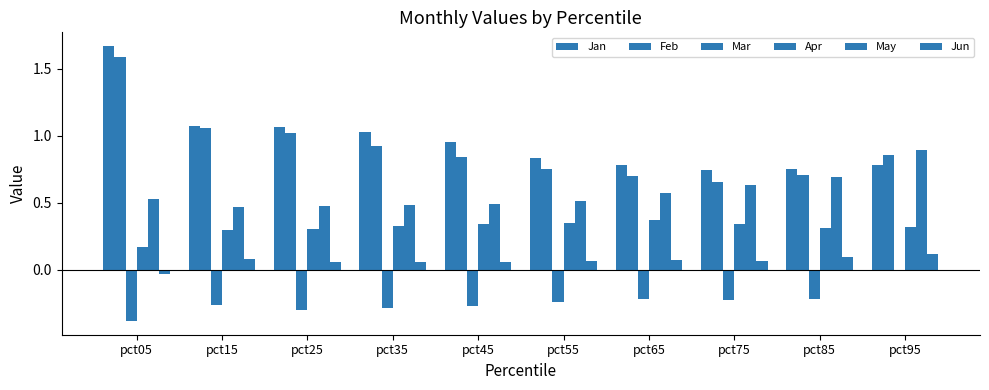

What is the sum of the Mar values at pct05 and pct75?

-0.6